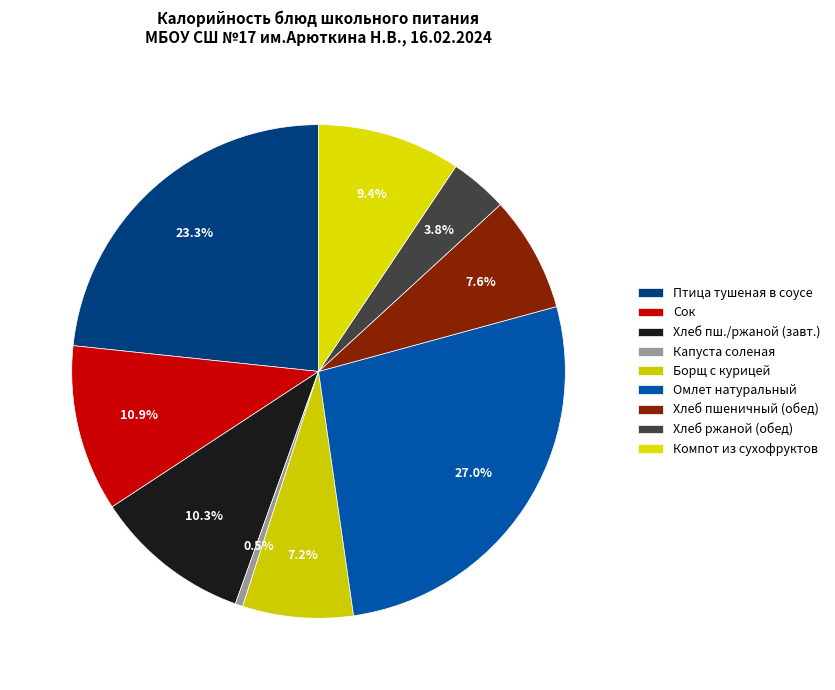

To the nearest percent, what is the average slice percentage?

11%